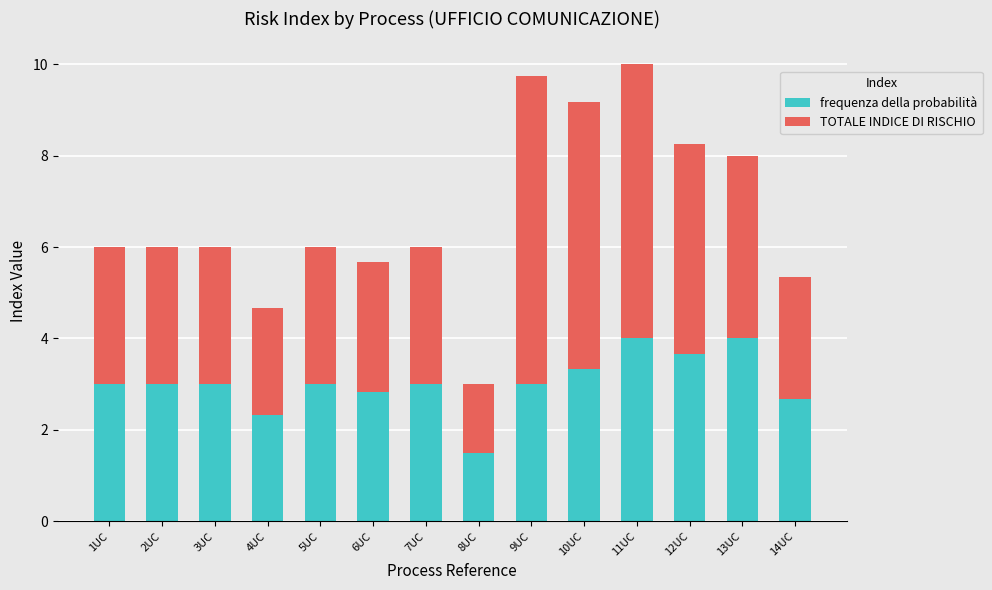

What is the average value of the frequenza della probabilità series?

3.0